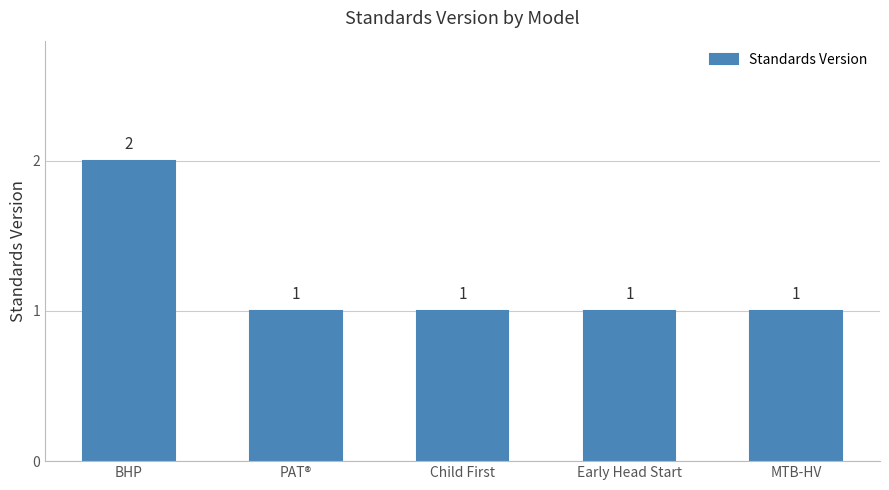

What is the smallest value displayed?

1